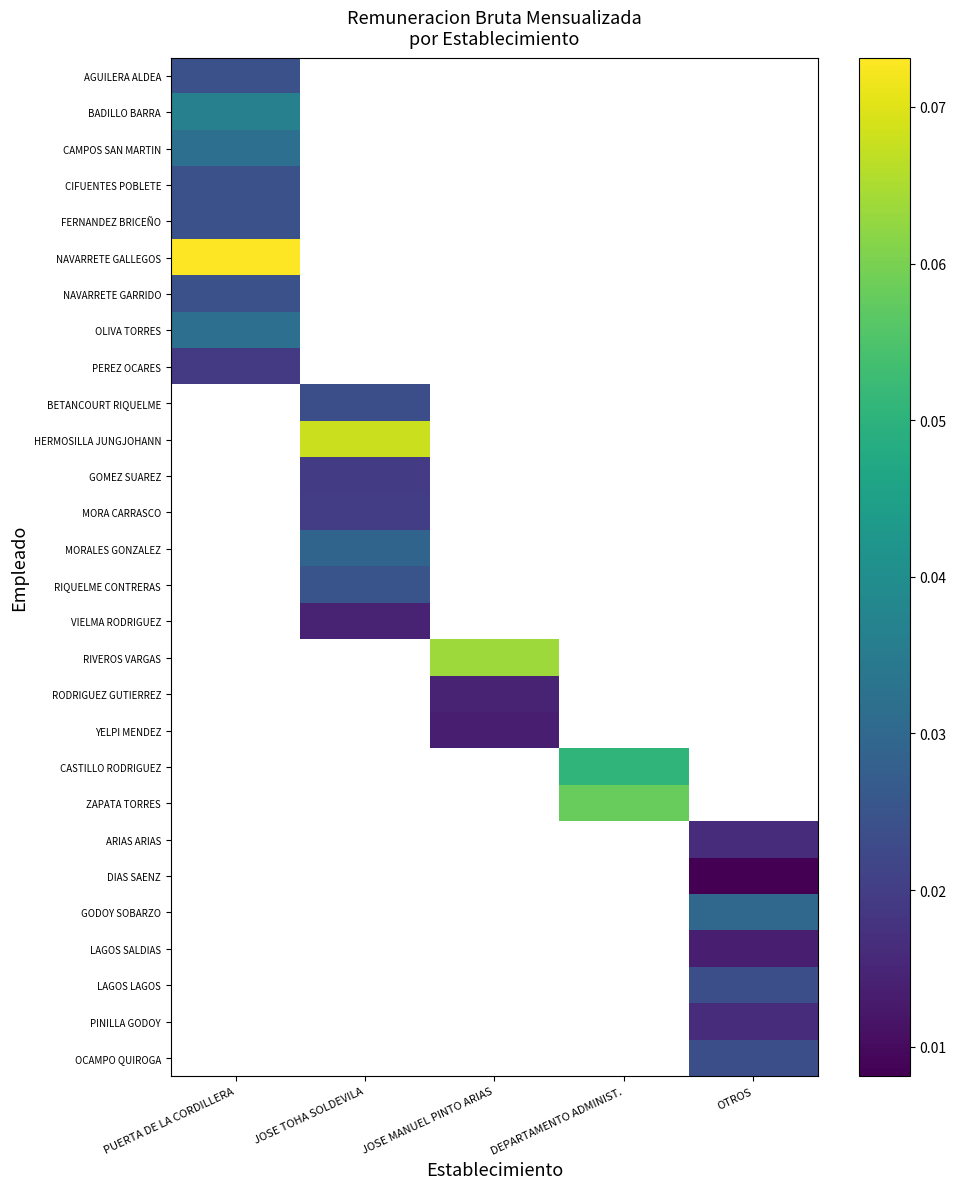

At how many categories does at least one series exceed 0?

5